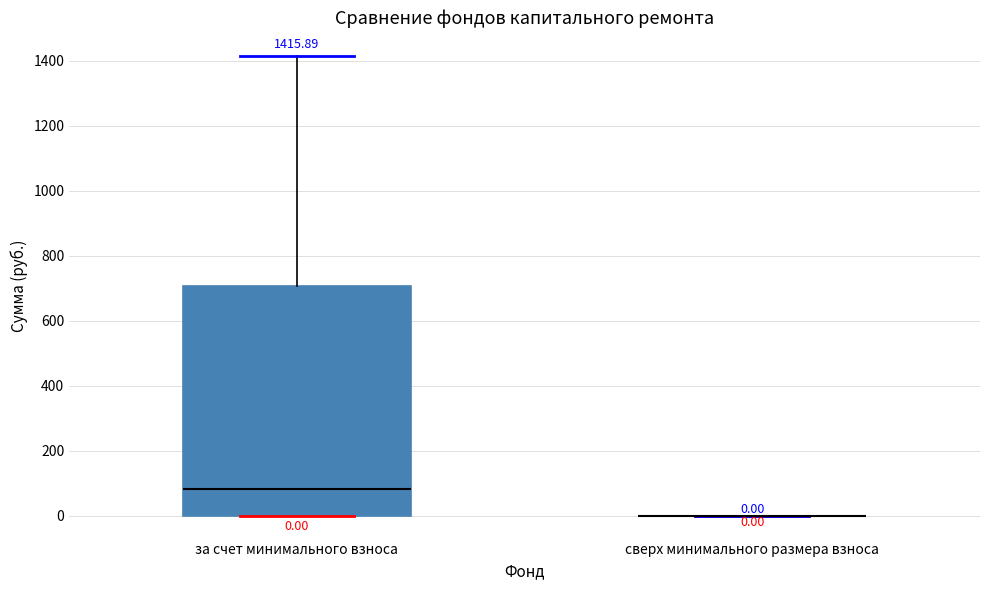

Which box is the tallest, from its lower edge to its upper edge?

за счет минимального взноса